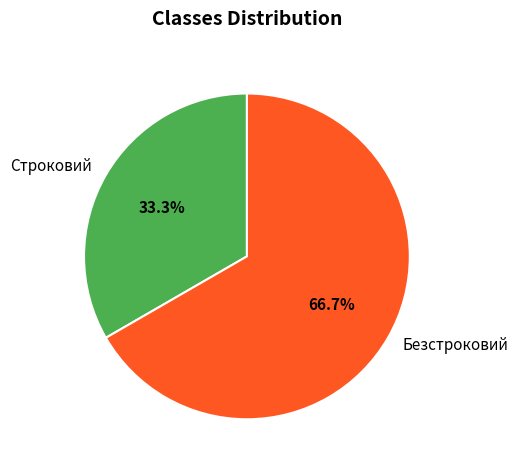

Rank the categories by value from highest to lowest.

Безстроковий, Строковий